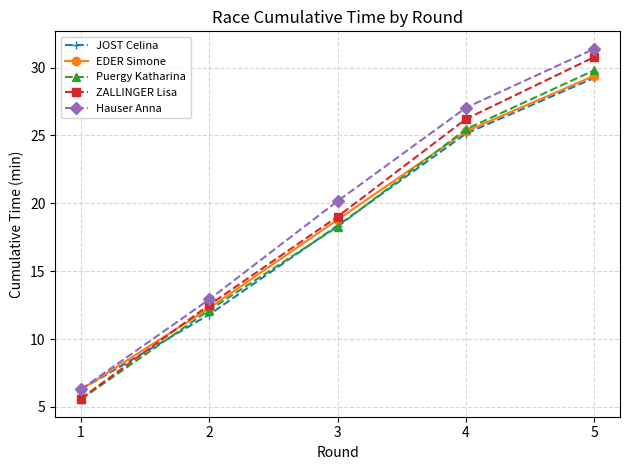

How many values in the Hauser Anna series are below 20?

2